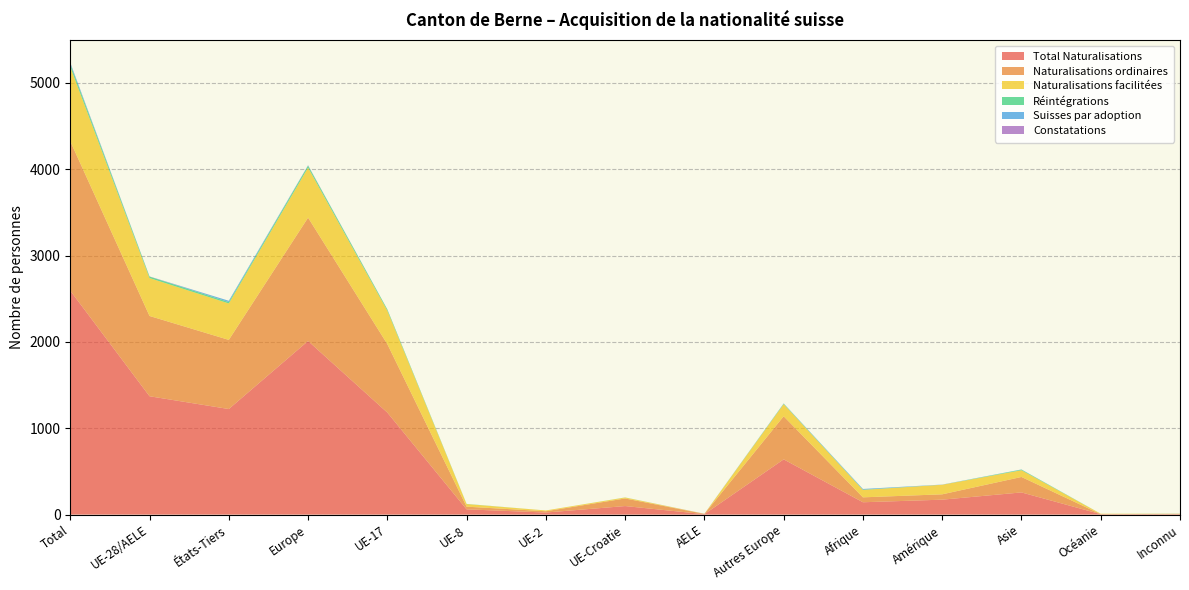

Reading left to right, extract all data points from this chart.

Total Naturalisations: 2594	1371	1223	2011	1182	61	24	99	5	640	143	173	257	5	5
Naturalisations ordinaires: 1731	930	801	1429	793	31	15	88	3	499	57	62	179	0	4
Naturalisations facilitées: 861	439	422	580	388	30	9	11	1	141	86	111	78	5	1
Réintégrations: 33	17	16	22	14	2	0	1	0	5	3	0	7	0	1
Suisses par adoption: 15	0	15	3	0	0	0	0	0	3	8	2	2	0	0
Constatations: 2	2	0	2	1	0	0	0	1	0	0	0	0	0	0